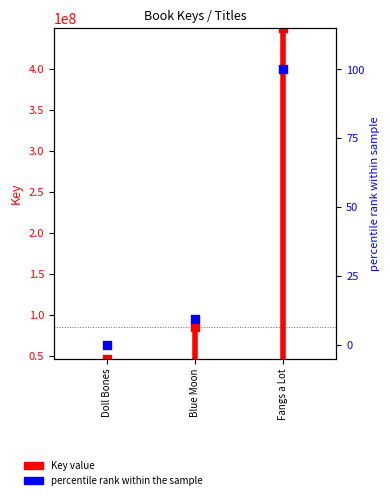

What is the change in value from Doll Bones to Fangs a Lot?

+402946153